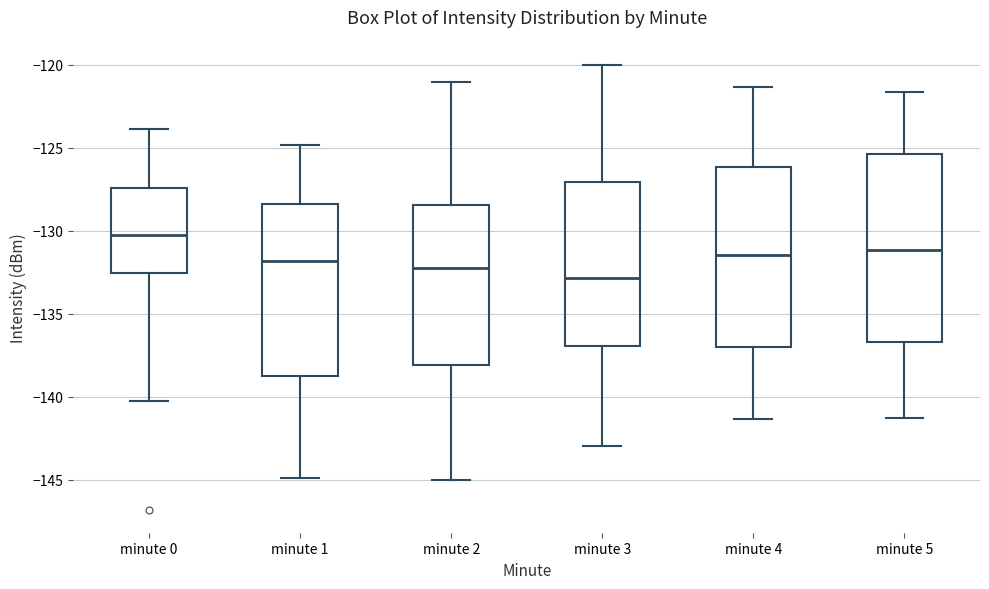

Reading left to right, read every box against the y-axis: the position of its median line, the range the box covers, and the ends of its whiskers. The values are not printed on the chart, so give them approximately, as read against the axis.

minute 0: median -130.5, box -132.5 to -127.5, whiskers -140.5 to -124.0
minute 1: median -132.0, box -138.5 to -128.5, whiskers -145.0 to -125.0
minute 2: median -132.0, box -138.0 to -128.5, whiskers -145.0 to -121.0
minute 3: median -133.0, box -137.0 to -127.0, whiskers -143.0 to -120.0
minute 4: median -131.5, box -137.0 to -126.0, whiskers -141.5 to -121.5
minute 5: median -131.0, box -136.5 to -125.5, whiskers -141.5 to -121.5